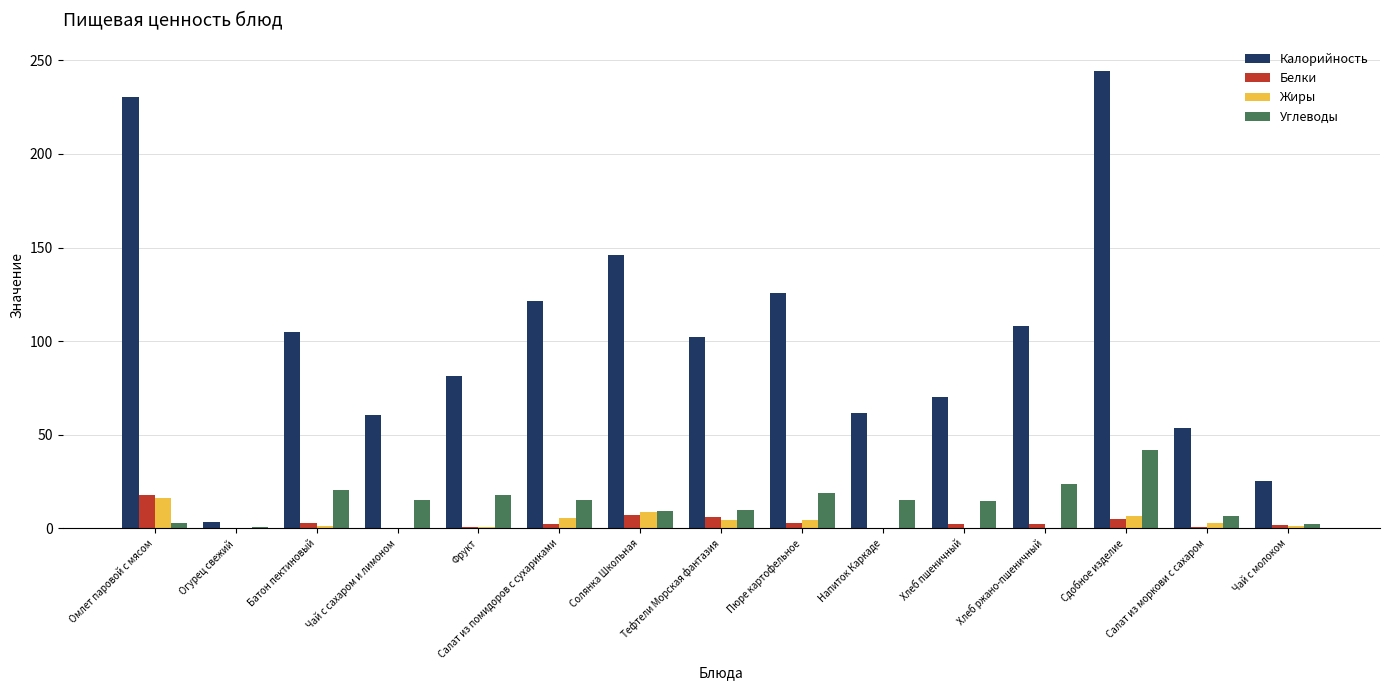

At which category does the chart reach its peak across all series?

Сдобное изделие